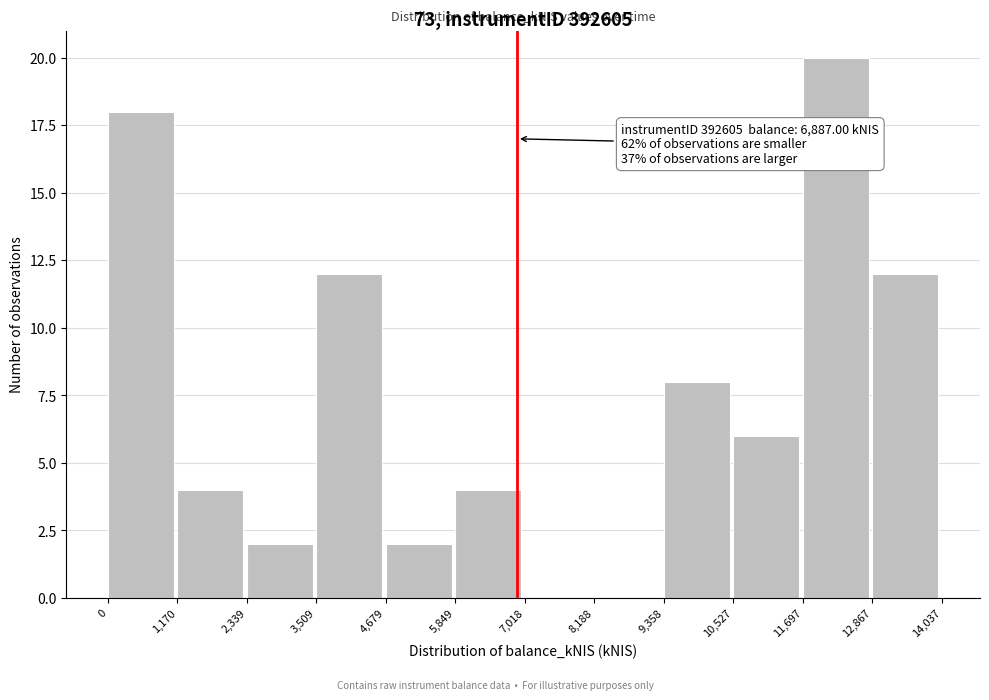

Which range on the x-axis has the tallest bar?

11,697 to 12,867